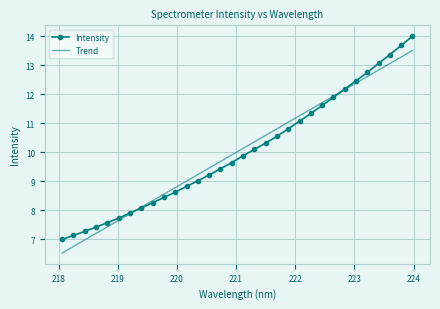

Which series has the largest range (max minus min)?

Intensity